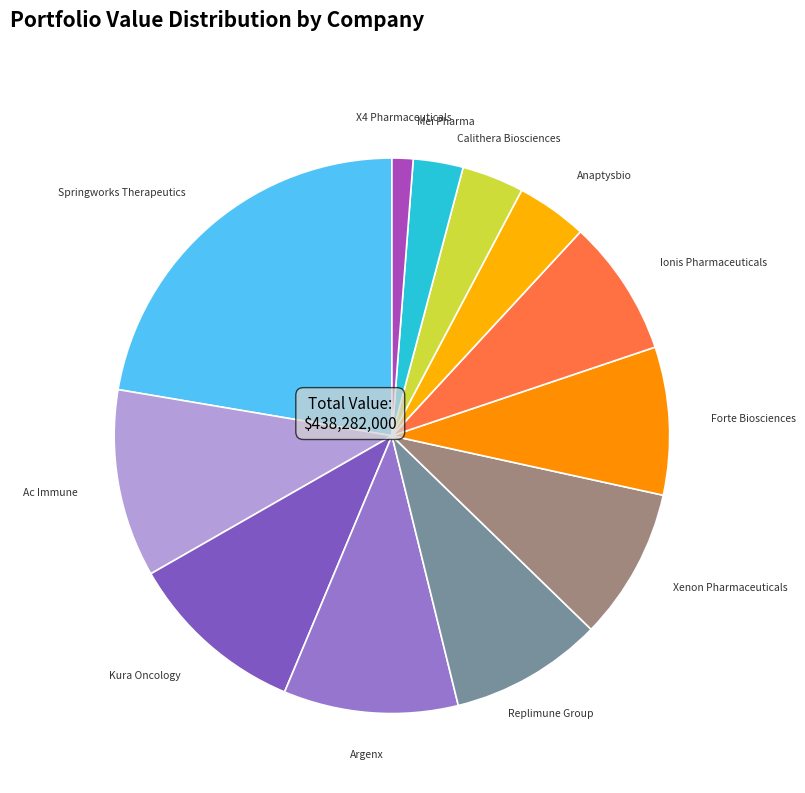

How many slices are in this pie chart?

12